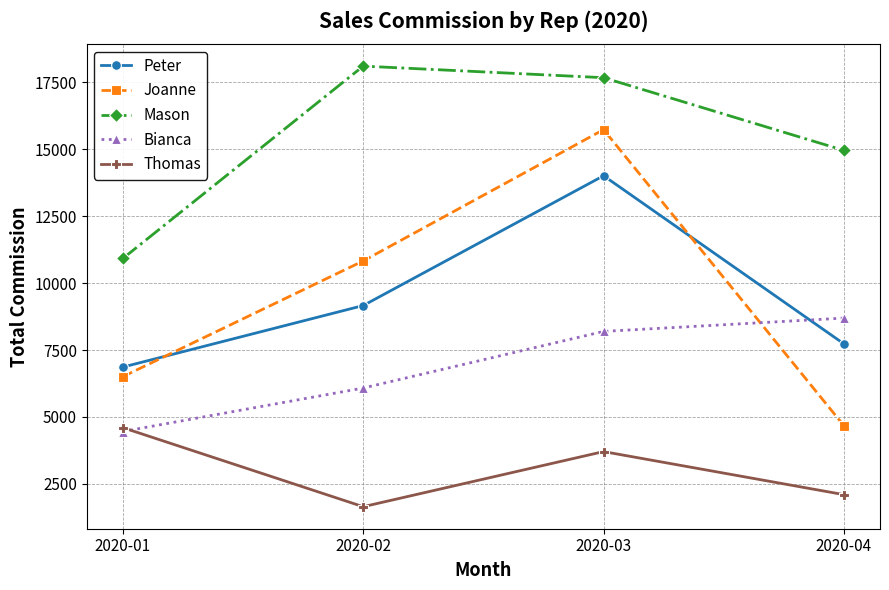

What is the sum of all Thomas values?

12060.0